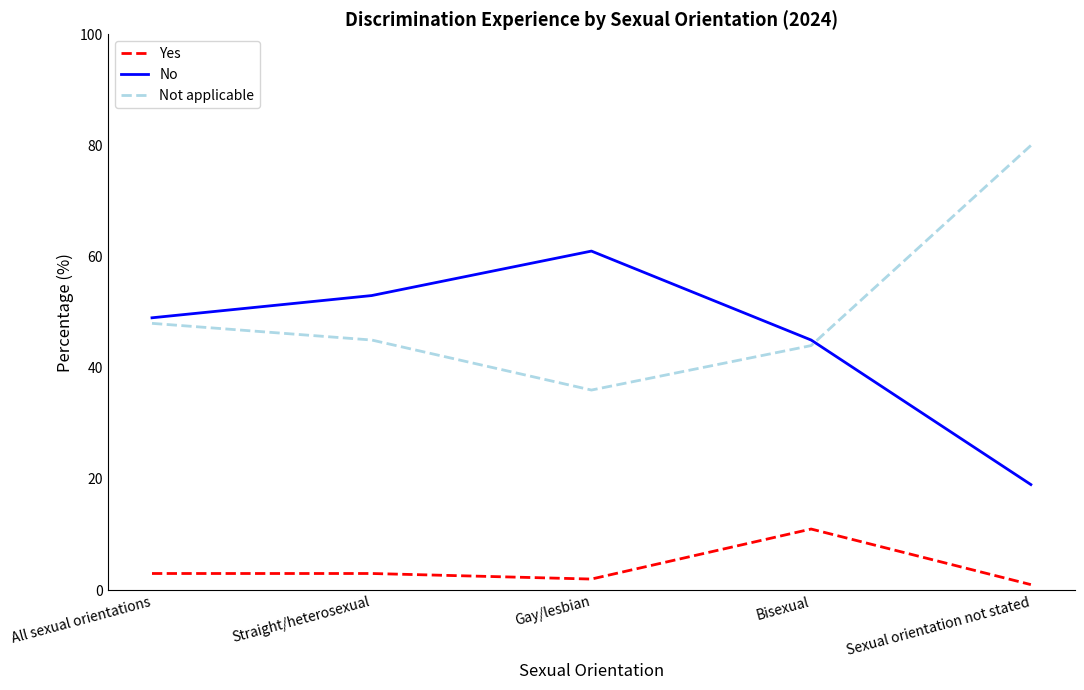

Reading left to right, extract all data points from this chart.

Yes: 3	3	2	11	1
No: 49	53	61	45	19
Not applicable: 48	45	36	44	80